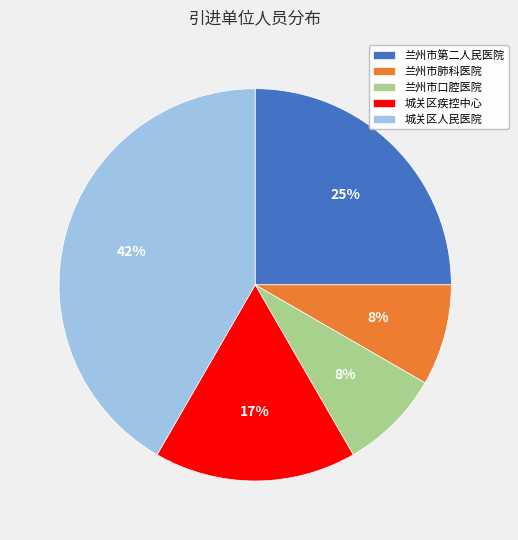

To the nearest percent, what is the average slice percentage?

20%